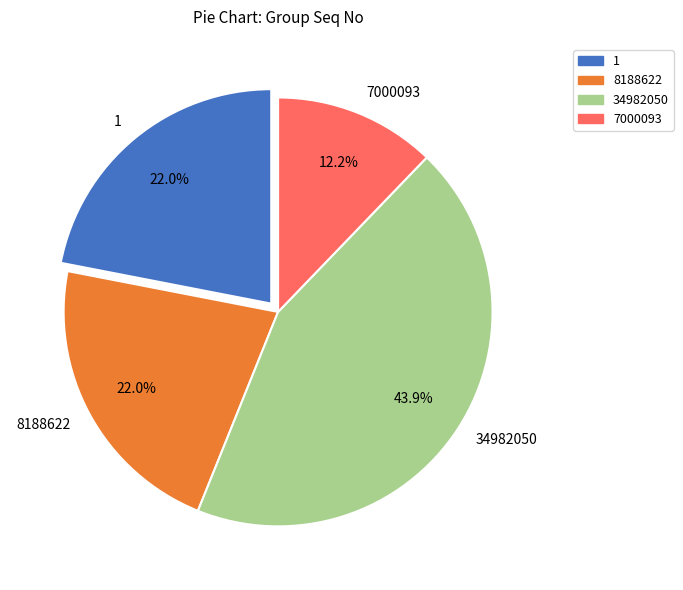

What is the smallest slice in the pie chart?

7000093